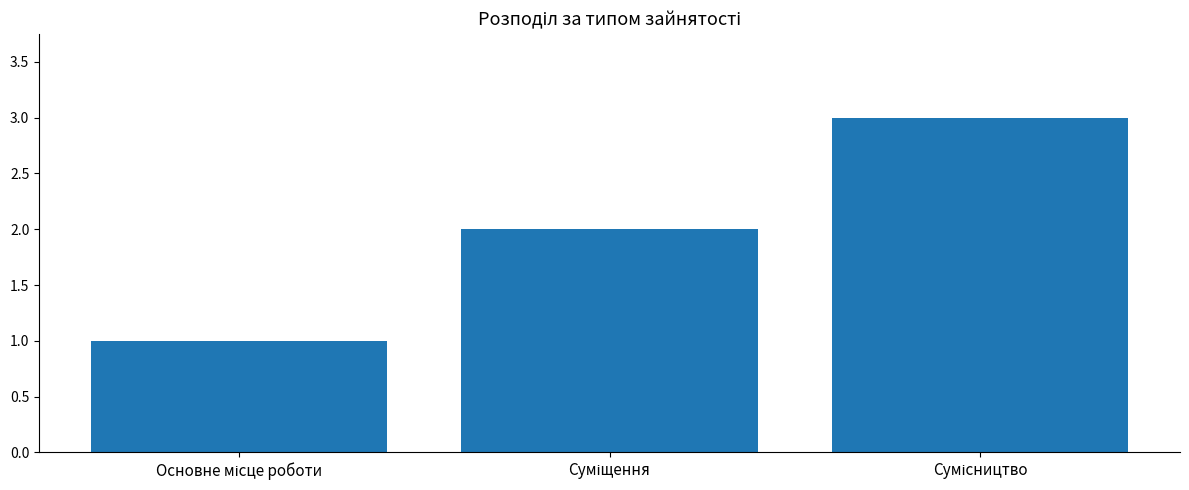

What is the greatest value displayed?

3